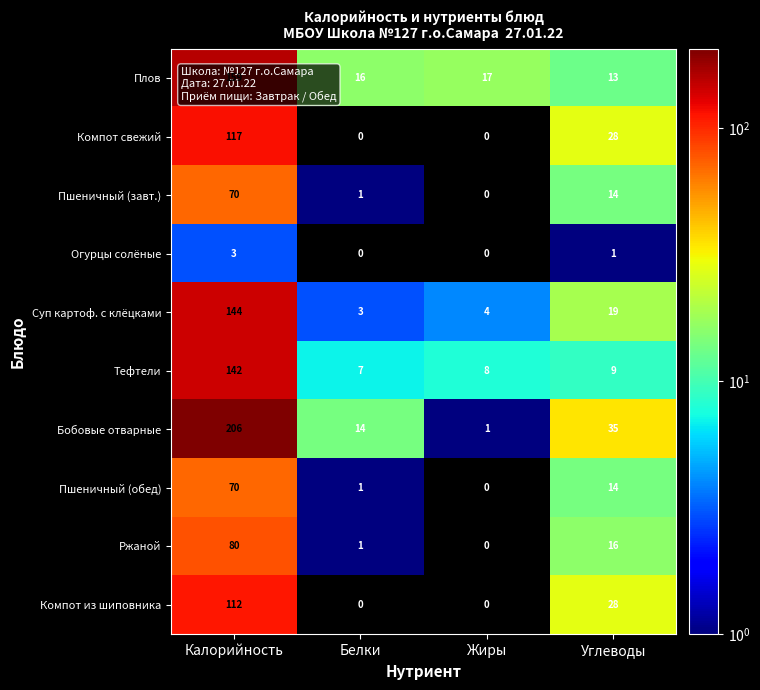

Which series has the widest spread of values?

Бобовые отварные